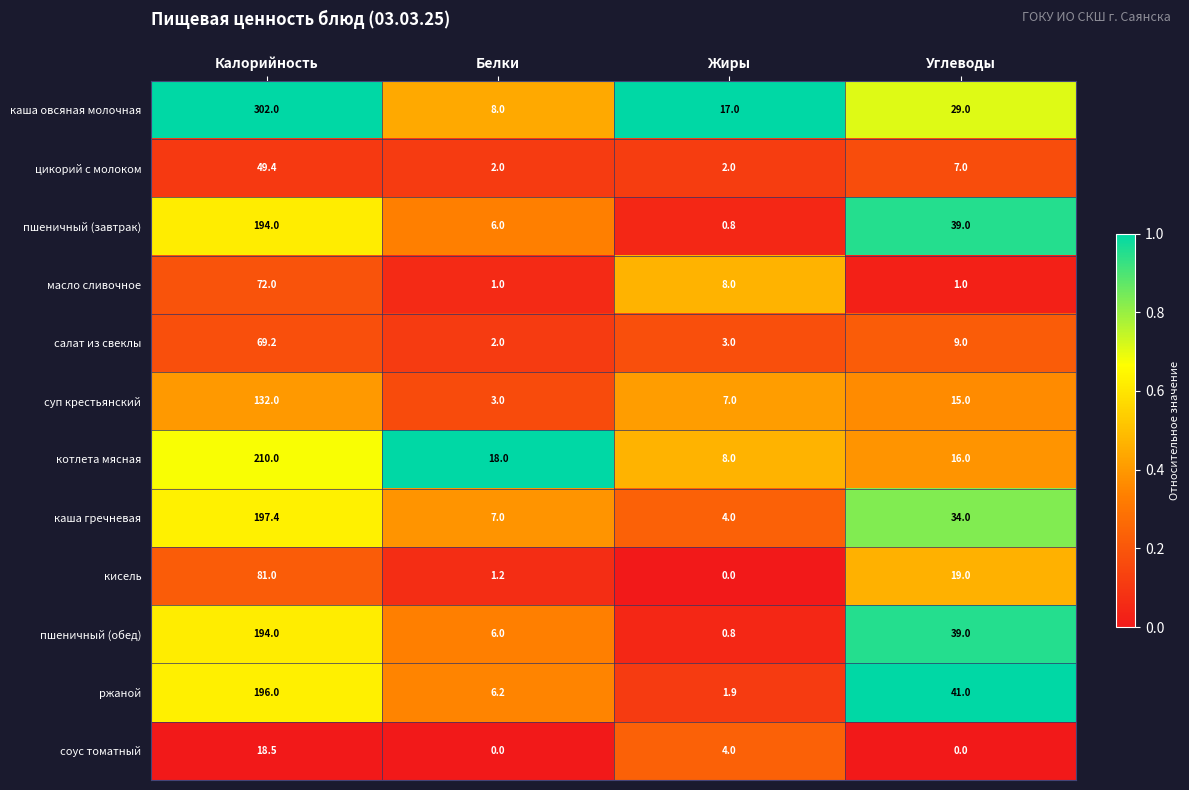

What is the difference between the second highest and minimum values in the каша овсяная молочная series?

21.0